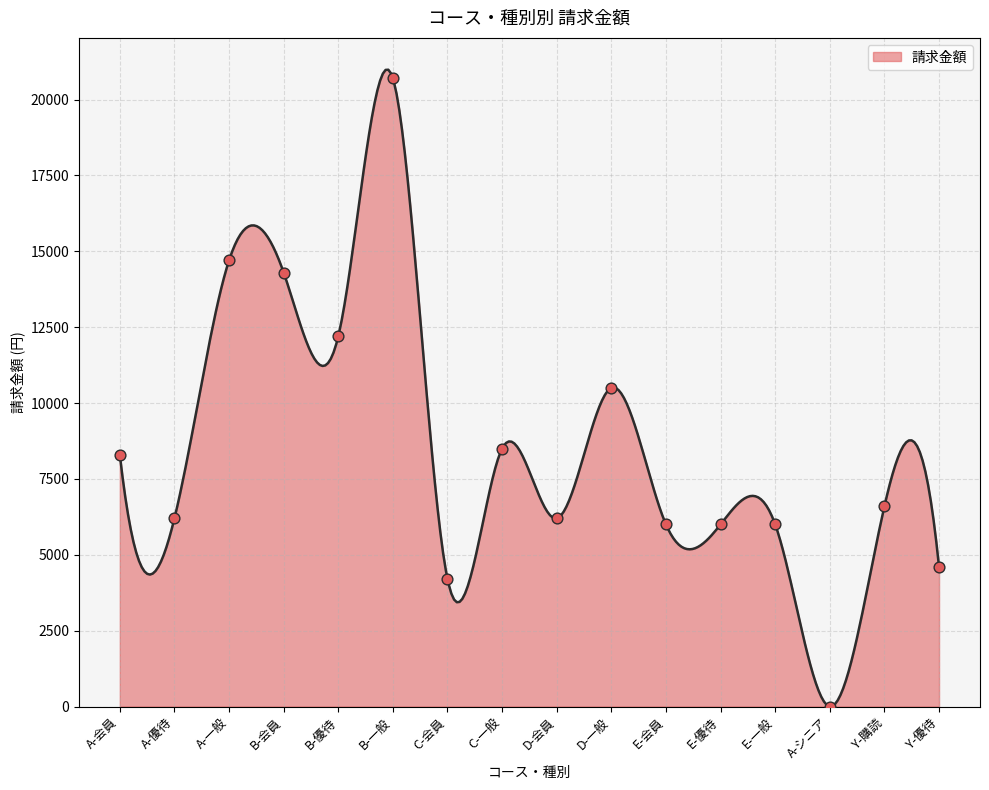

What is the change in value from A-一般 to Y-購読?

-8100